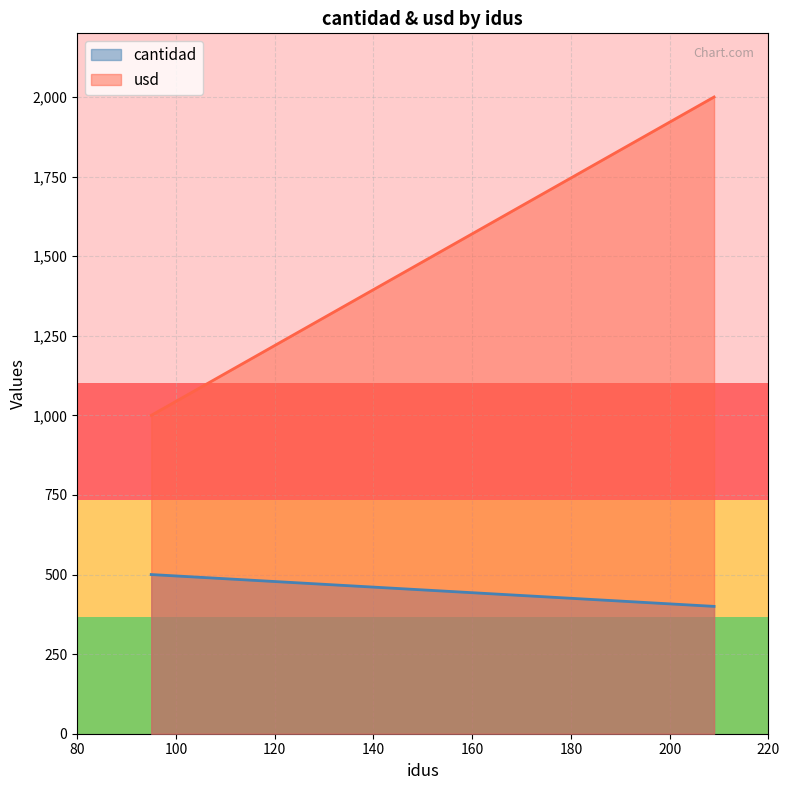

What is the maximum value for usd?

2000